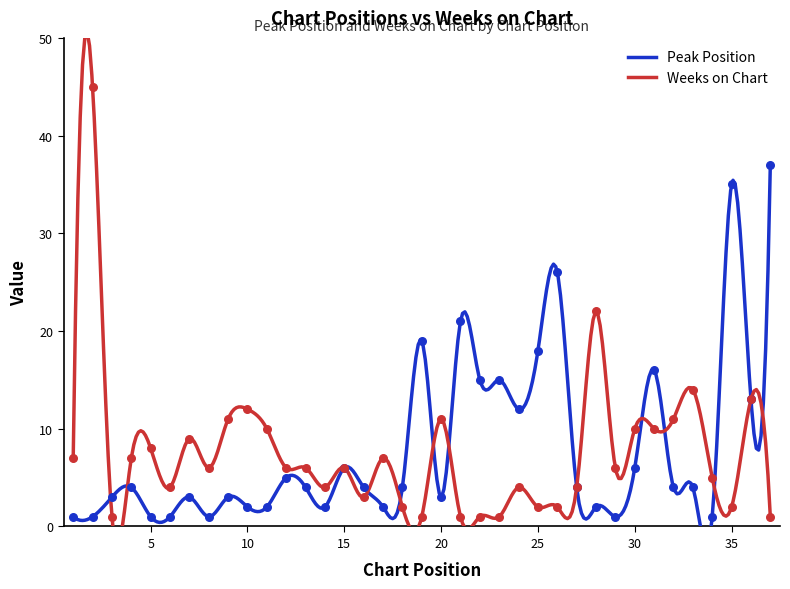

At how many categories does at least one series exceed 26?

3